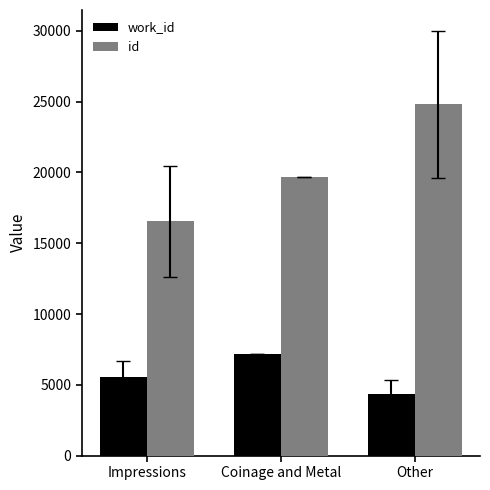

Read the work_id value at Coinage and Metal.

7211.0